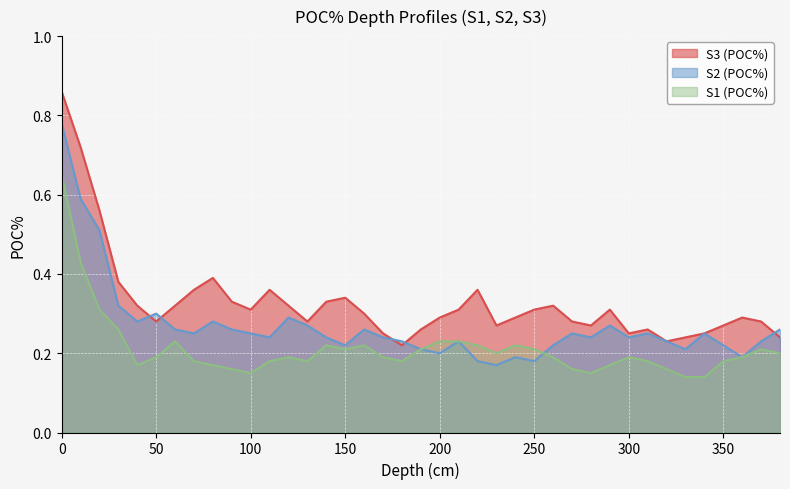

Which series has the largest range (max minus min)?

S3 (POC%)